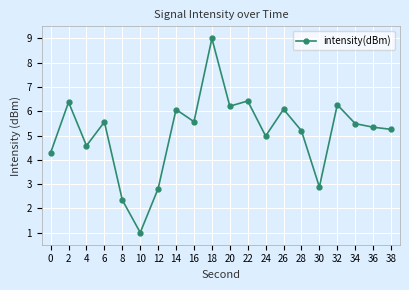

Approximately how many times larger is the value at 4 compared to 8?

2.0